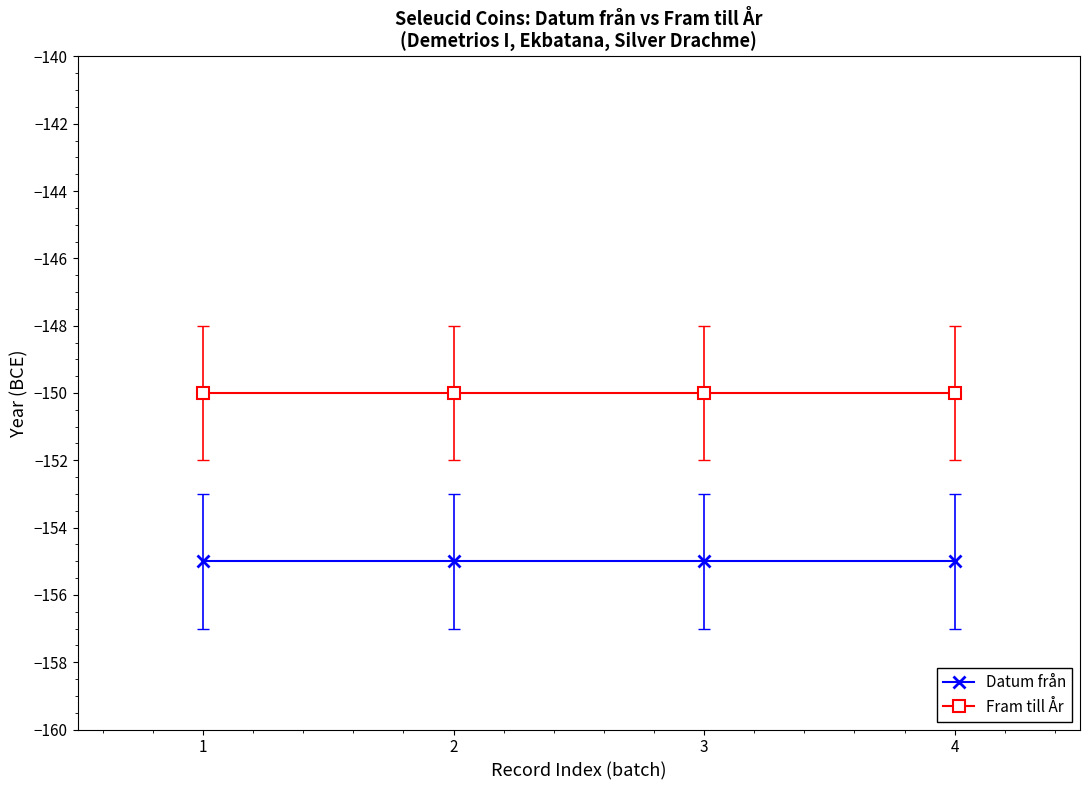

Which series has the largest total across all categories?

Fram till År